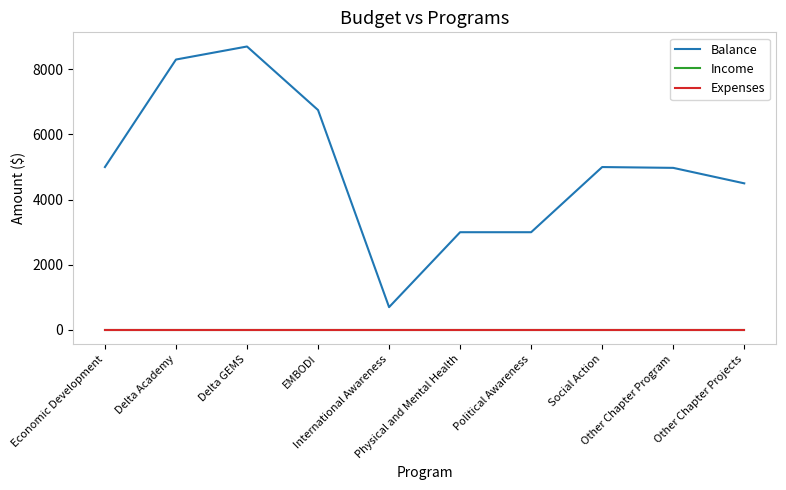

Does the chart display data point markers on the line(s)?

No